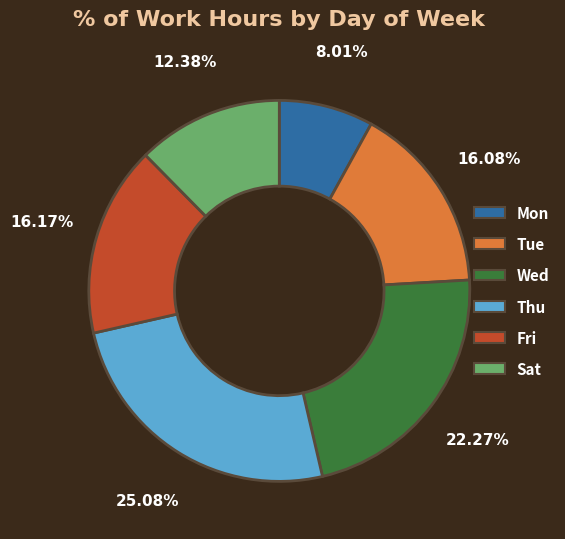

To the nearest percent, what is the average slice percentage?

17%